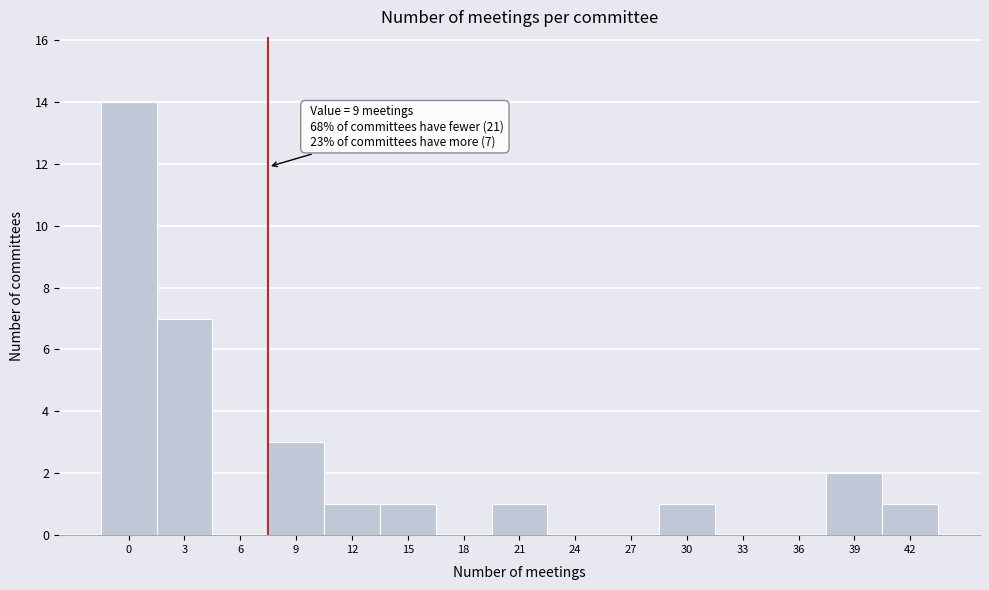

Reading left to right, list all the values displayed in this chart.

0=14	3=7	6=0	9=3	12=1	15=1	18=0	21=1	24=0	27=0	30=1	33=0	36=0	39=2	42=1